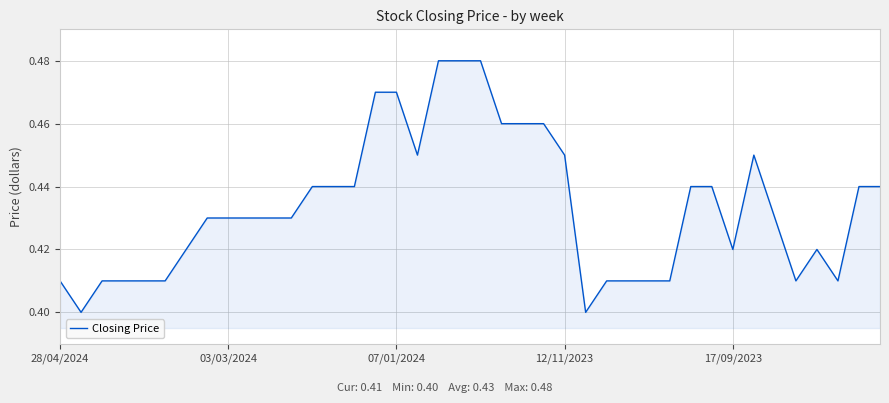

What is the smallest value displayed?

0.4